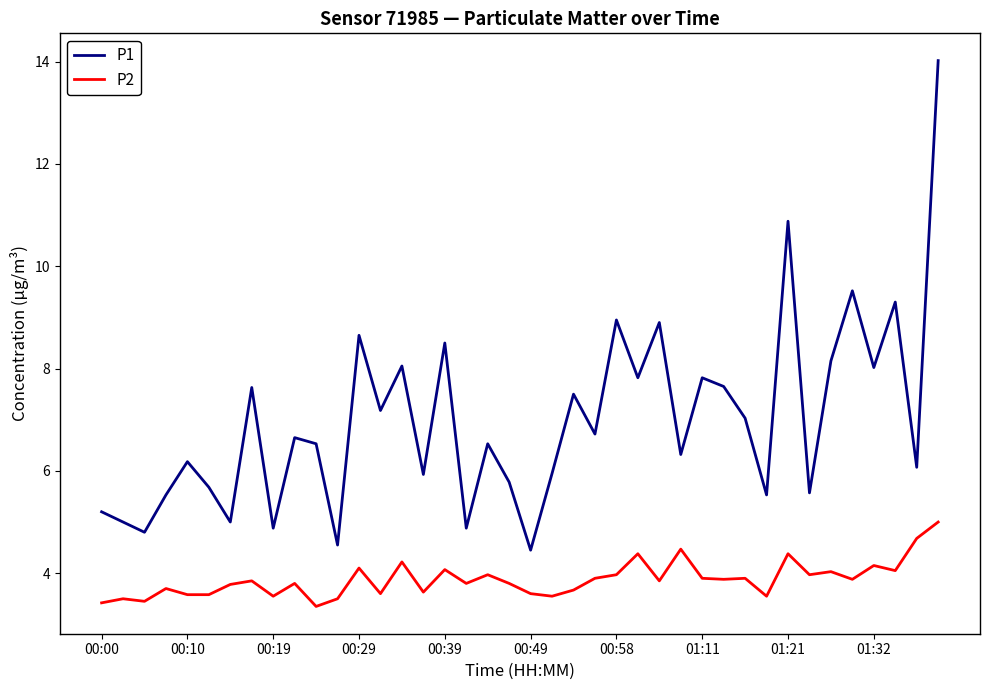

Which series has the largest total across all categories?

P1